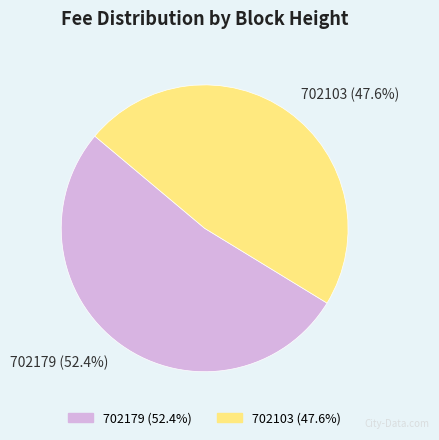

Which slice represents more than half of the pie?

702179